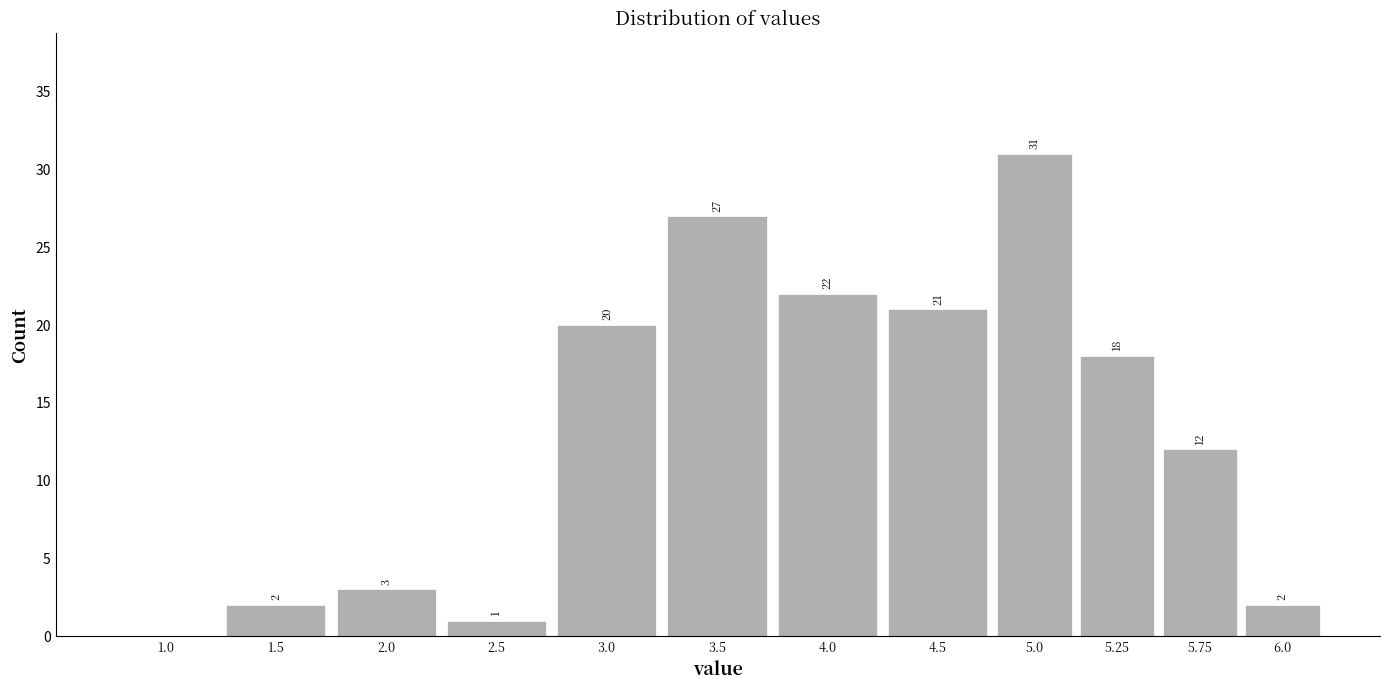

Reading right to left, extract all data points from this chart.

6.0=2	5.75=12	5.25=18	5.0=31	4.5=21	4.0=22	3.5=27	3.0=20	2.5=1	2.0=3	1.5=2	1.0=0